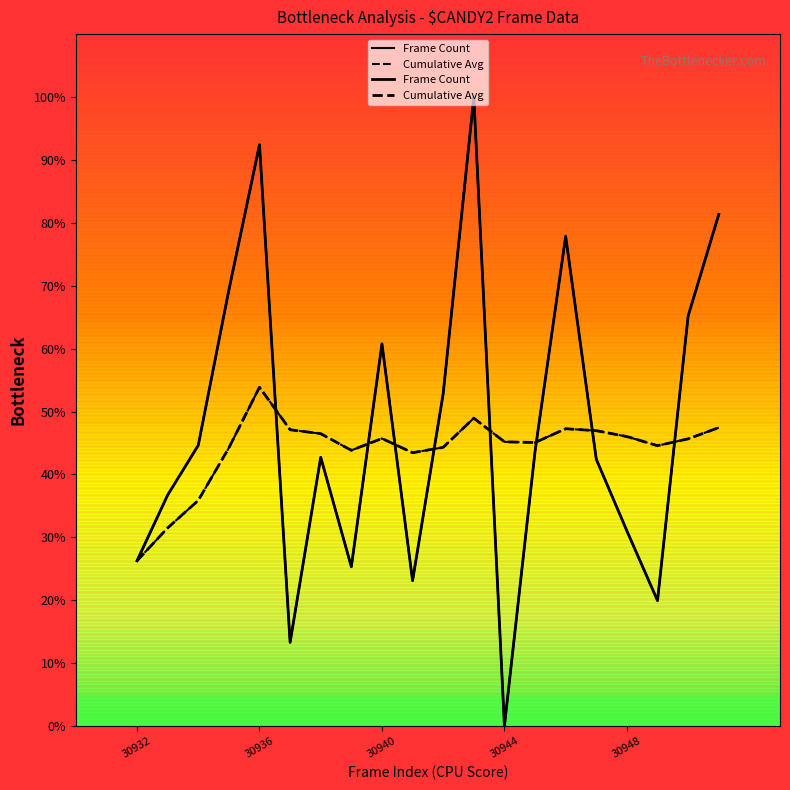

Reading left to right, transcribe all the data shown in this chart.

26.3	36.7	44.6	69.3	92.4	13.3	42.7	25.3	60.8	23.1	52.8	100.0	0.0	43.7	77.8	42.4	31.0	19.9	65.2	81.3